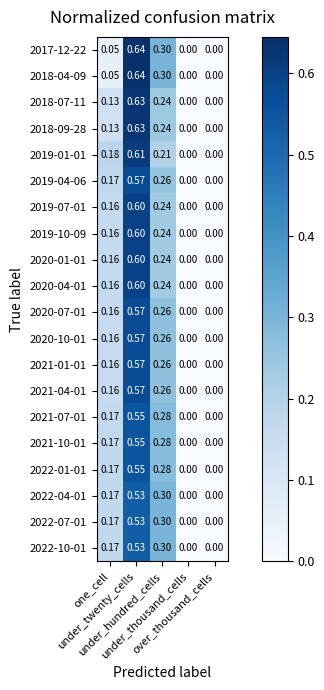

At which category does the chart reach its peak across all series?

under_twenty_cells